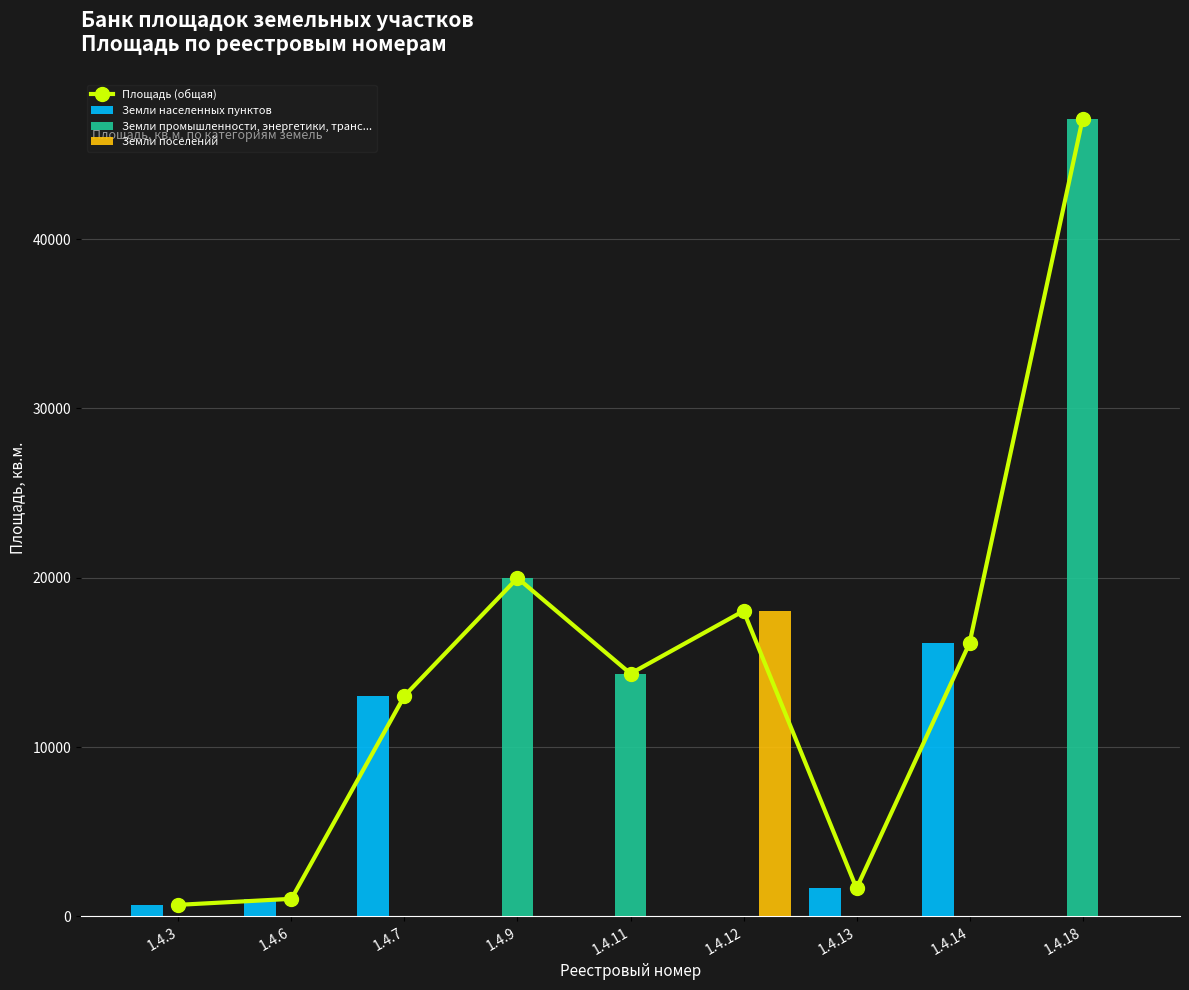

Reading left to right, extract all data points from this chart.

Площадь (общая): 676.3	1032.0	13020.7	19983.0	14337.0	18037.0	1649.9	16137.5	47097.7
Земли населенных пунктов: 676.3	1032.0	13020.7	0.0	0.0	0.0	1649.9	16137.5	0.0
Земли промышленности, энергетики, транс...: 0.0	0.0	0.0	19983.0	14337.0	0.0	0.0	0.0	47097.7
Земли поселений: 0.0	0.0	0.0	0.0	0.0	18037.0	0.0	0.0	0.0